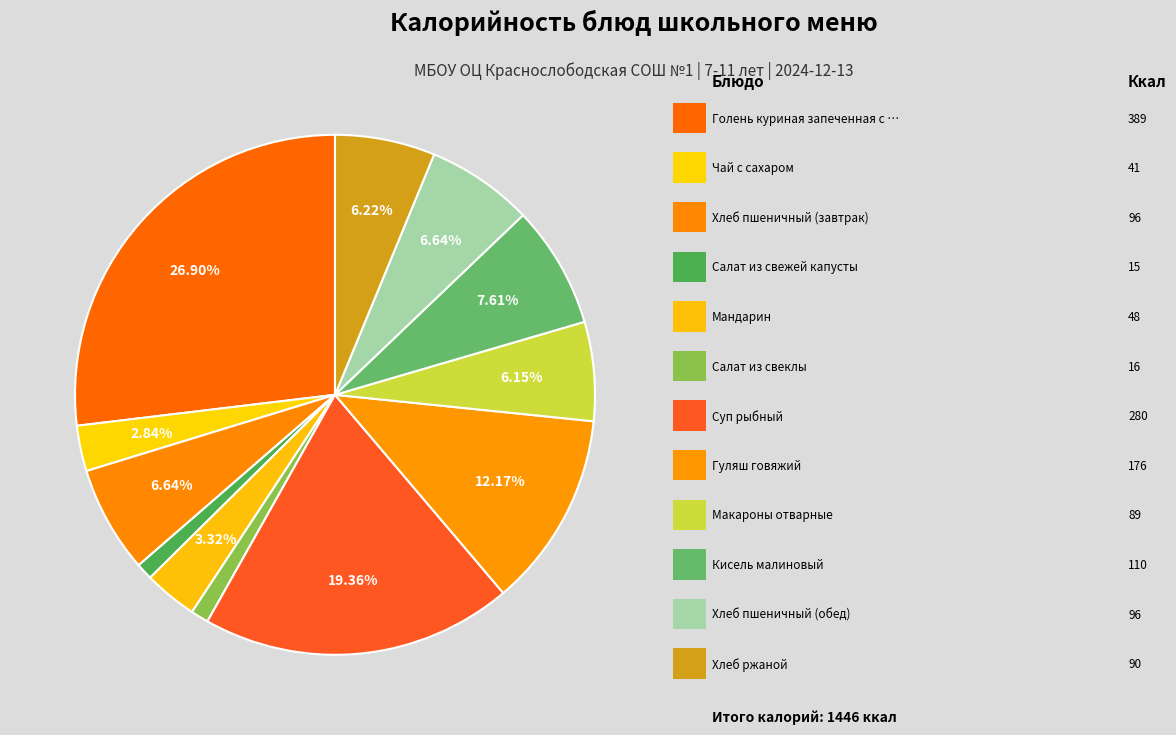

What is the largest slice in the pie chart?

Голень куриная запеченная с гречкой